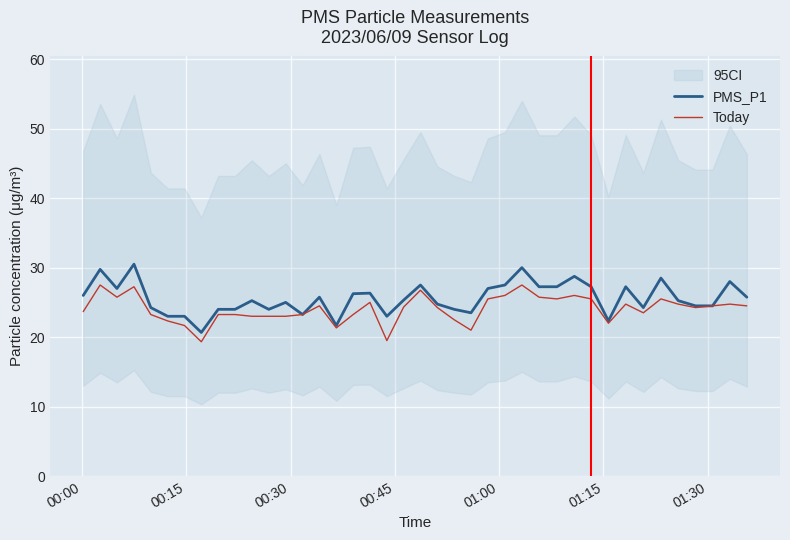

At how many categories does at least one series exceed 24?

28